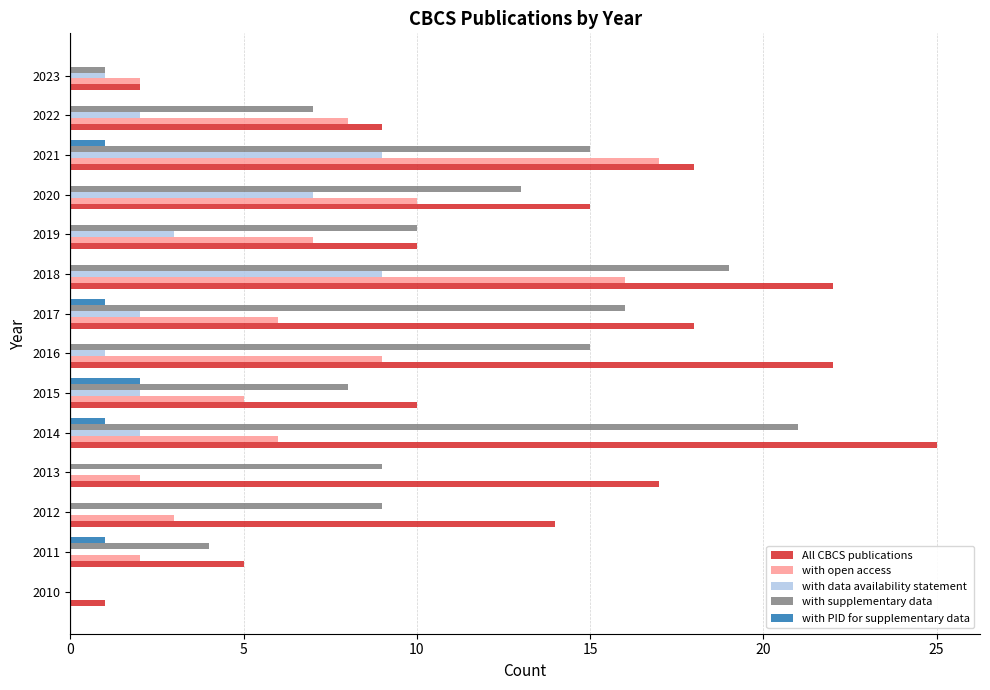

At which category does the chart reach its peak across all series?

2014